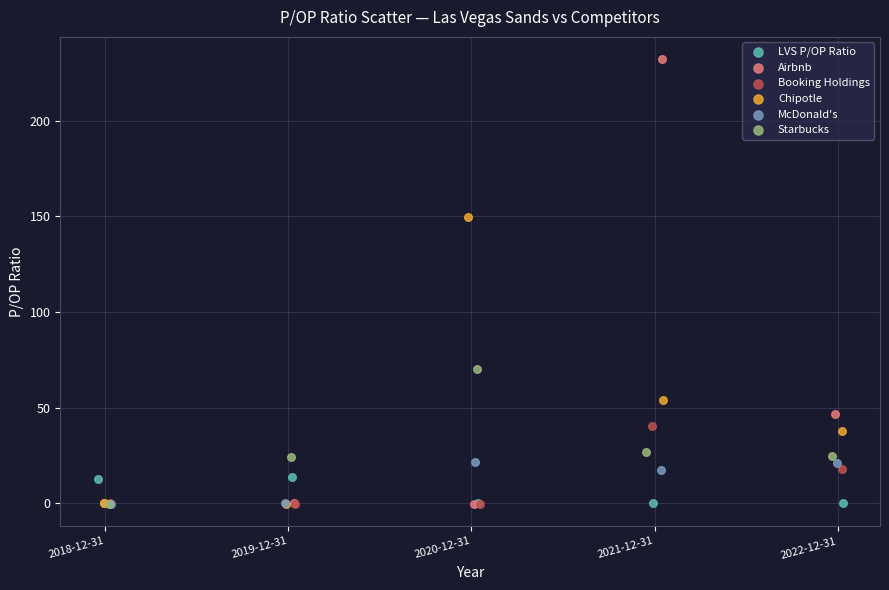

What are all the series names shown in the legend?

LVS P/OP Ratio, Airbnb, Booking Holdings, Chipotle, McDonald's, Starbucks